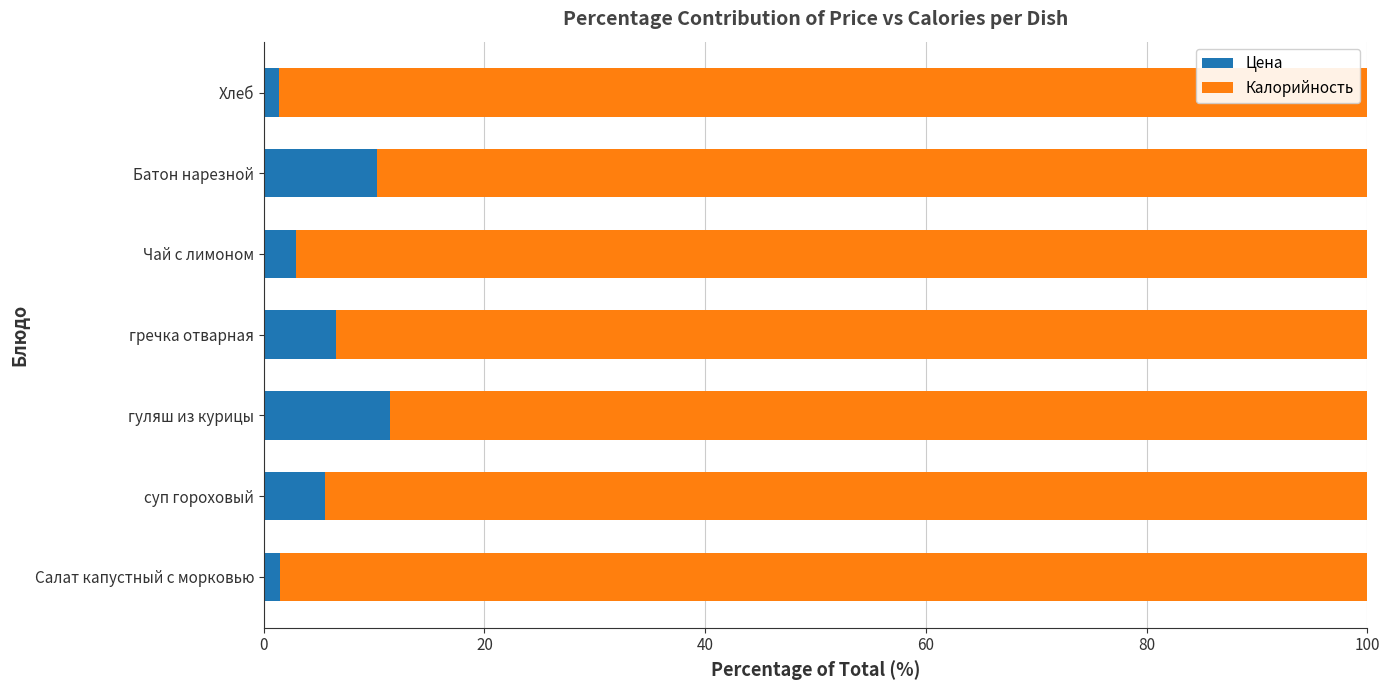

What is the difference between the maximum and minimum values in the Цена series?

10.0